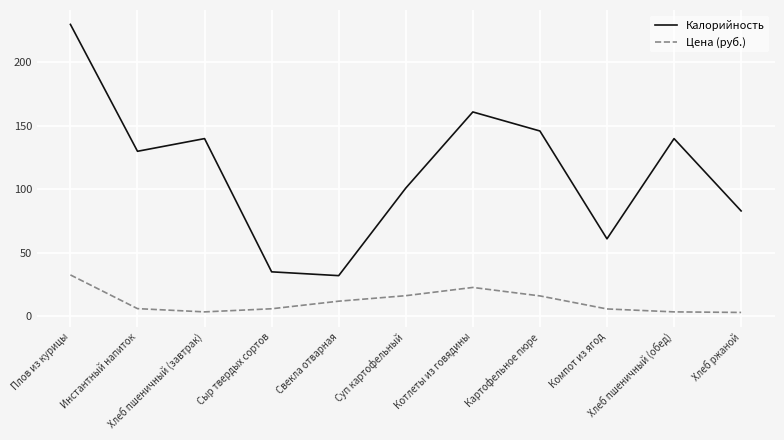

True or false: Цена (руб.) has more than 1 points higher than both neighbors.

False